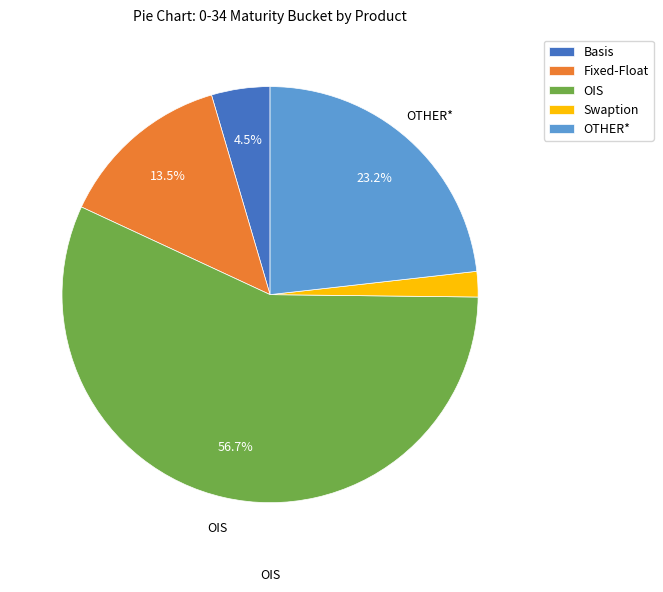

To the nearest percent, what is the average slice percentage?

20%